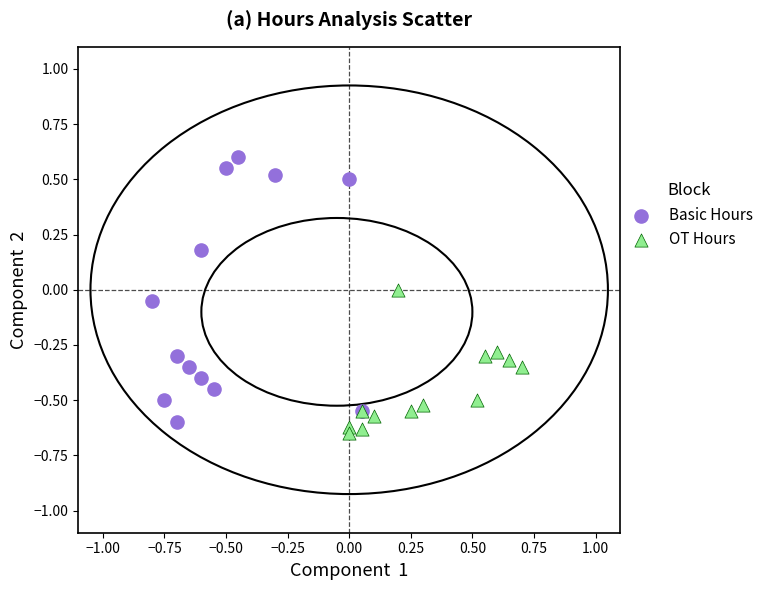

What are all the series names shown in the legend?

Basic Hours, OT Hours